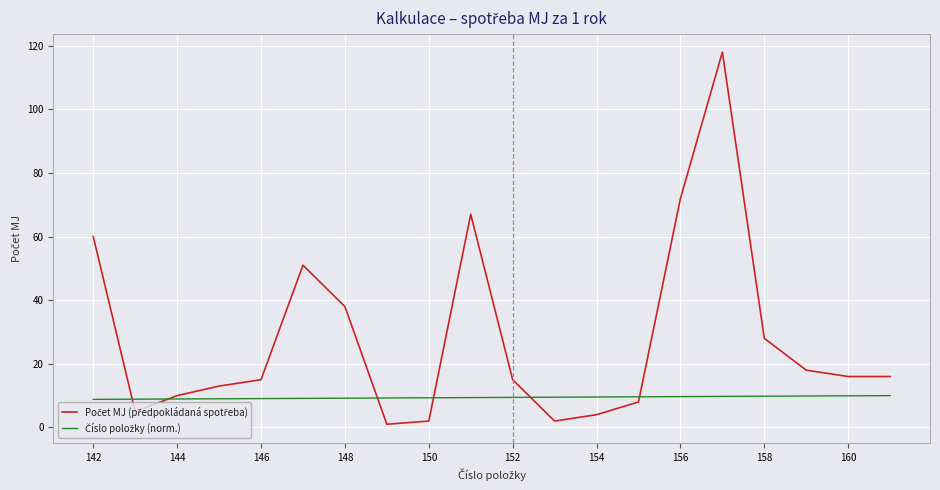

What is the value of the Počet MJ (předpokládaná spotřeba) point at the 13th from the left?

4.0